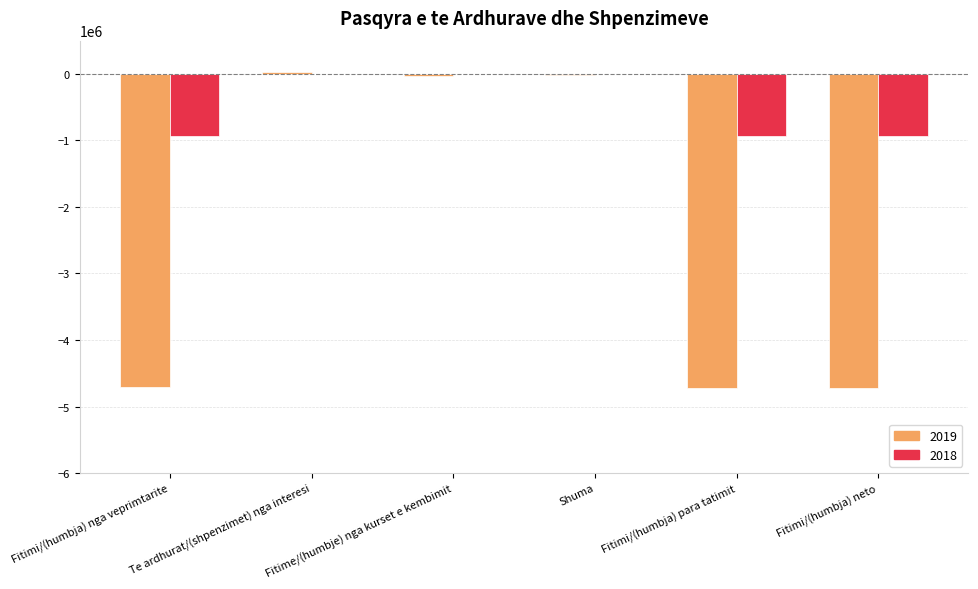

Is the value of 2019 at Te ardhurat/(shpenzimet) nga interesi greater than the value of 2018 at Fitimi/(humbja) neto?

Yes